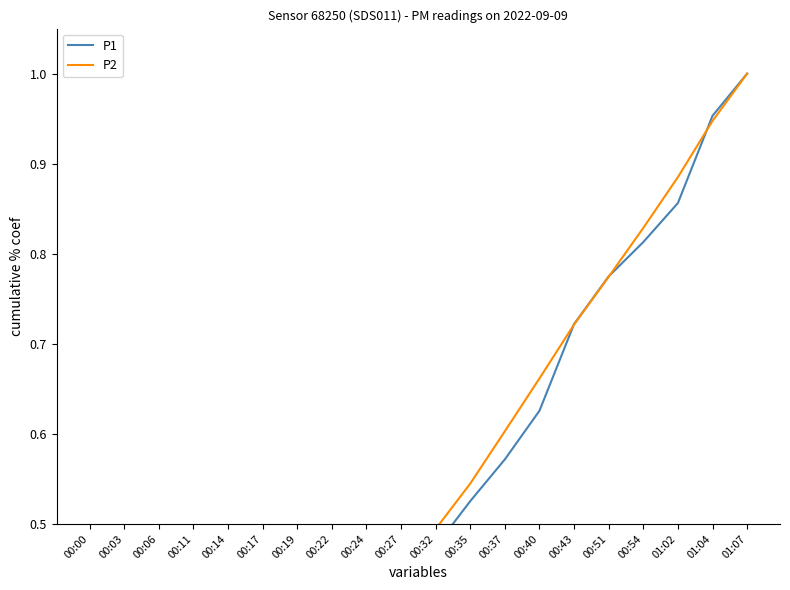

The P2 series shows 0.3 at 00:17. True or false?

True